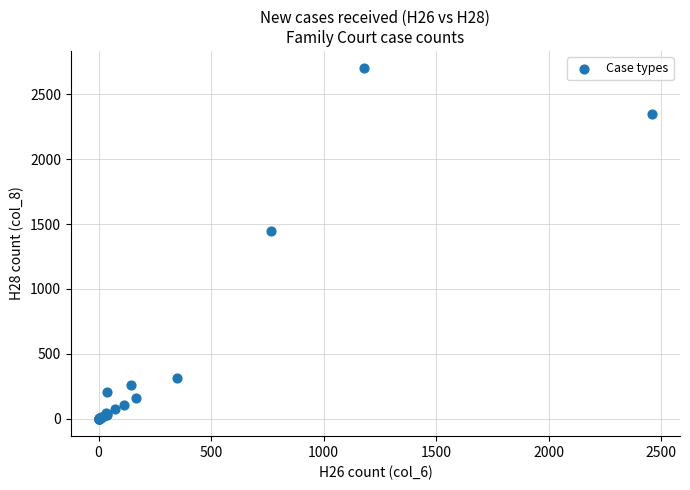

What Y value in the scatter plot is closest to 1350?

1450